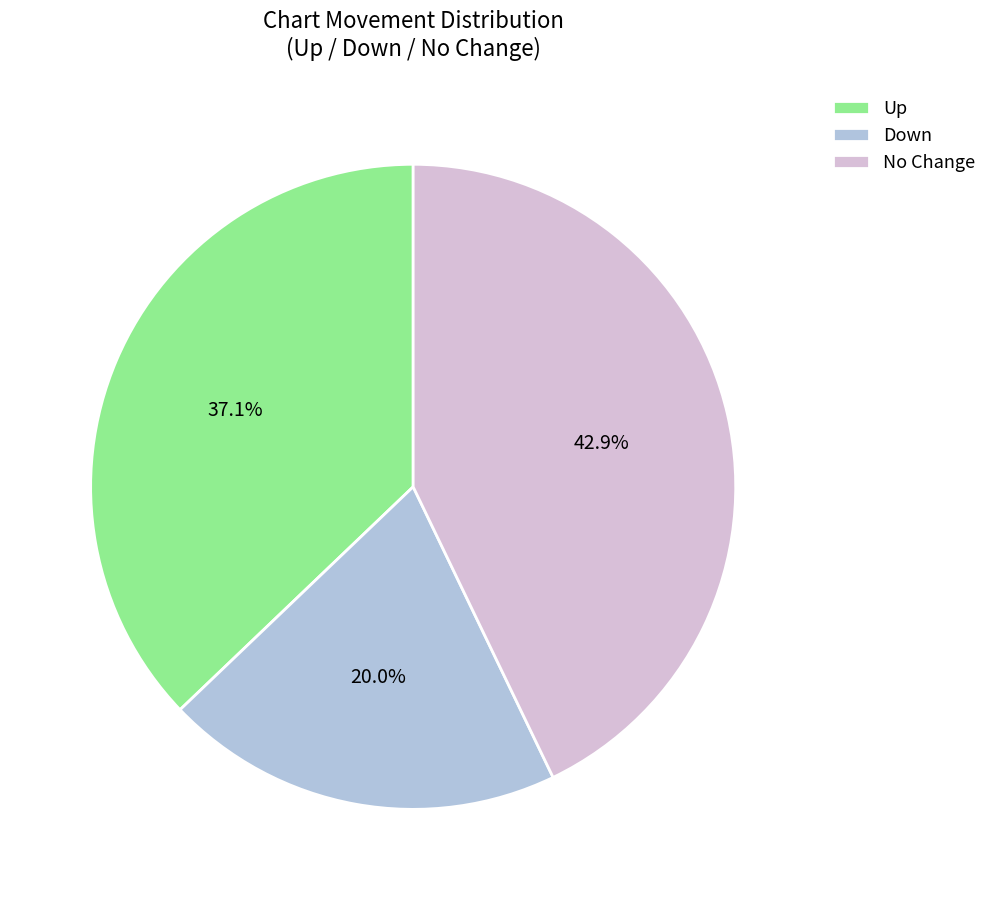

Do Up and No Change together represent more than half of the pie?

Yes